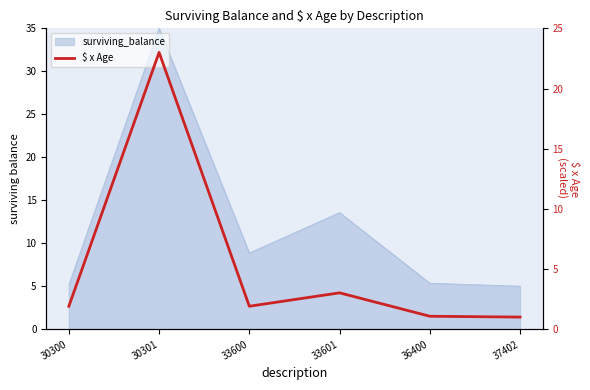

Which label corresponds to the largest value in the chart?

30301